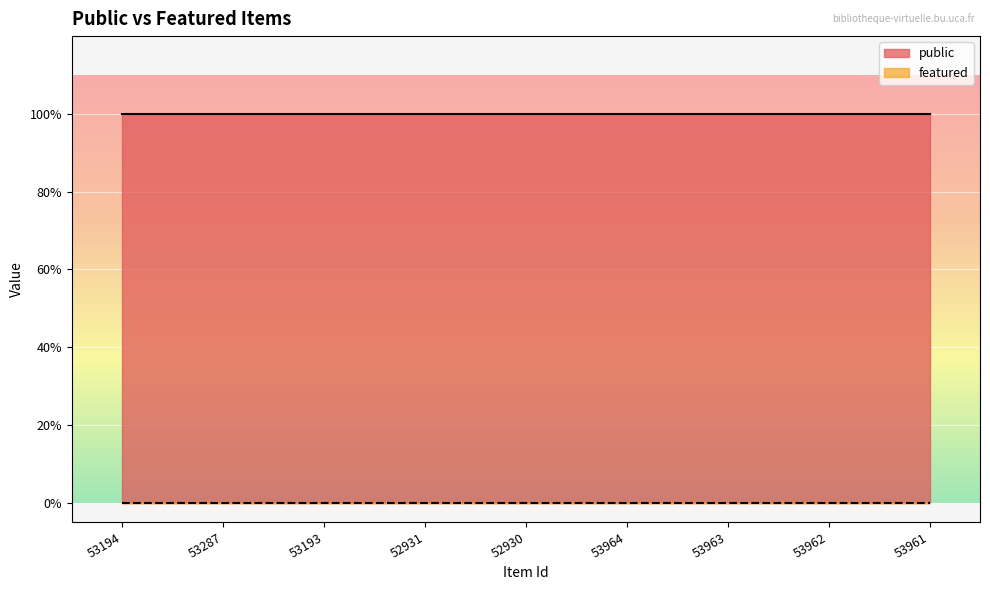

True or false: public and featured cross at least once.

False